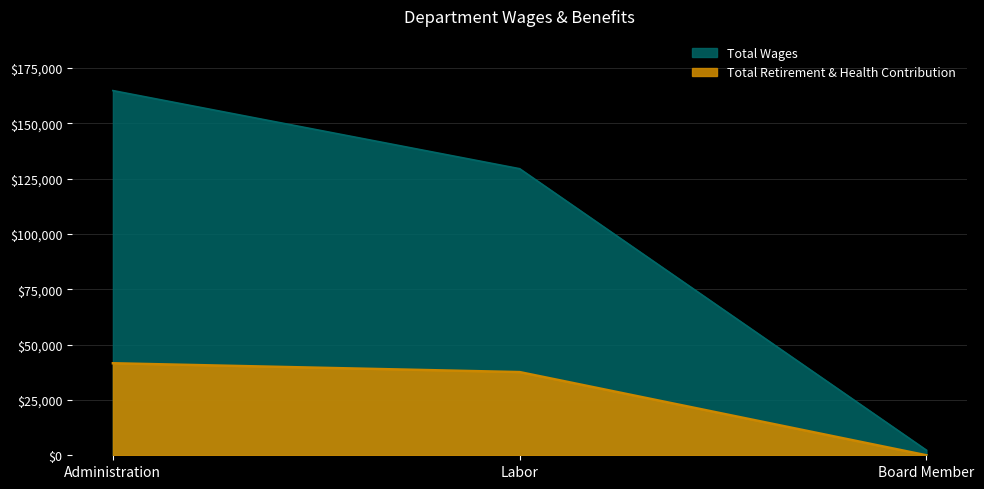

List the labels in order of Total Retirement & Health Contribution value, smallest first.

Board Member, Labor, Administration